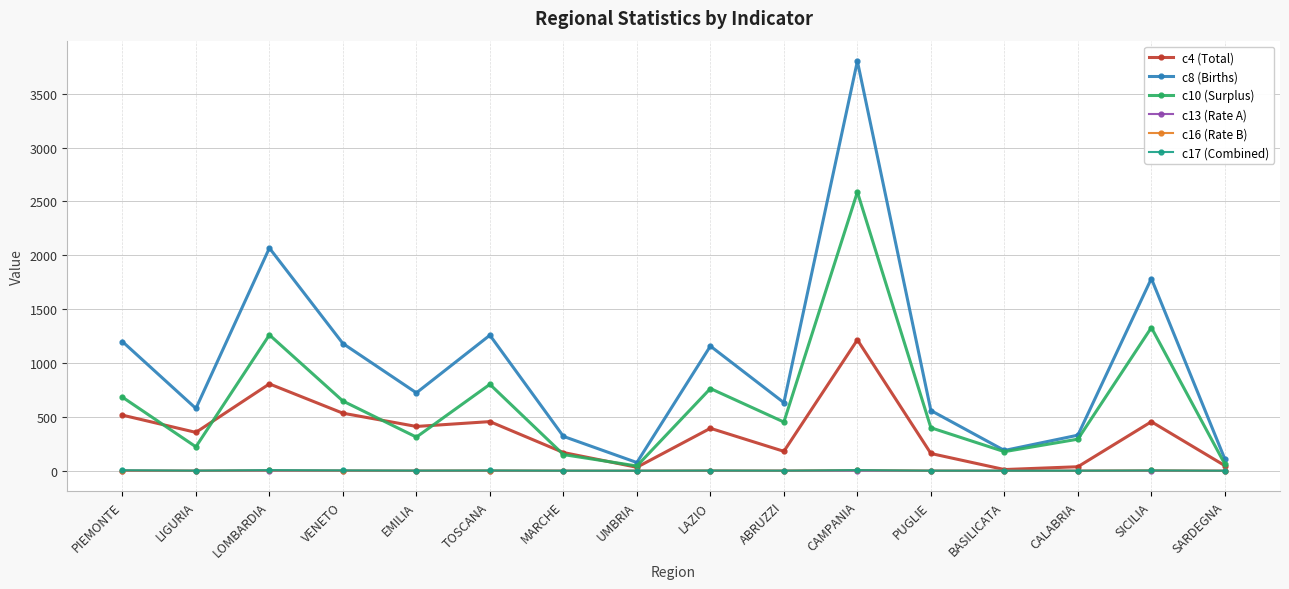

What is the value of the c10 (Surplus) point at the 6th from the left?

802.0